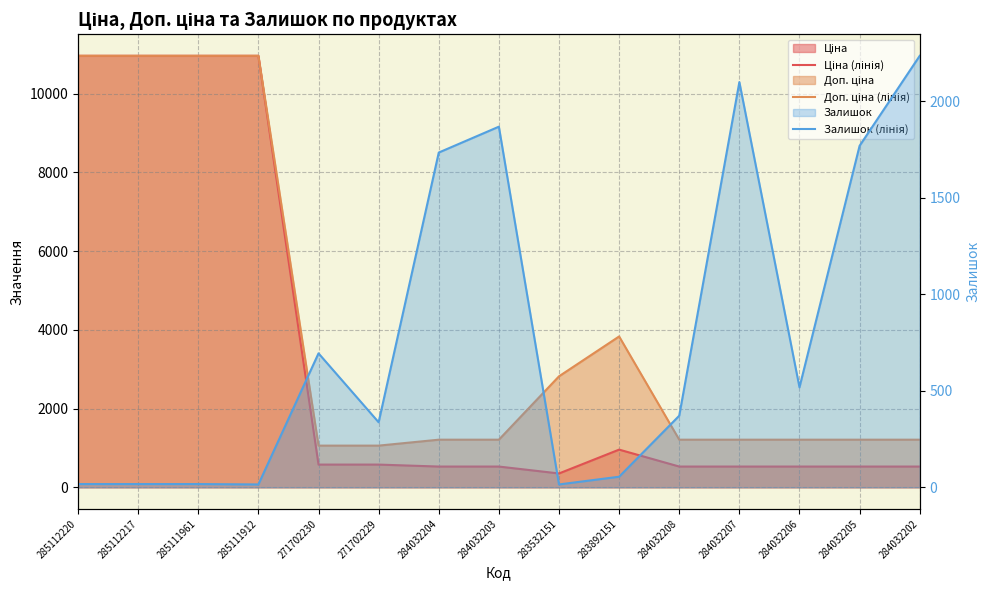

At which category is the sum across all series the highest?

285112220